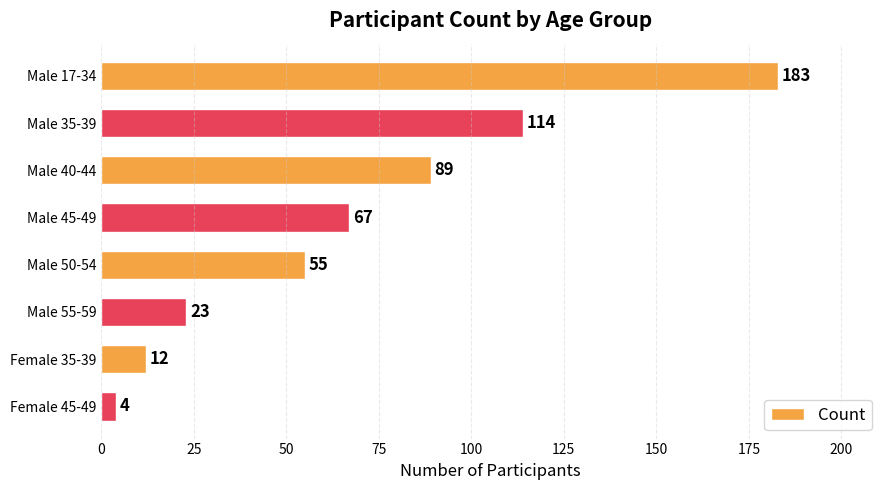

Are the bars horizontal?

Yes